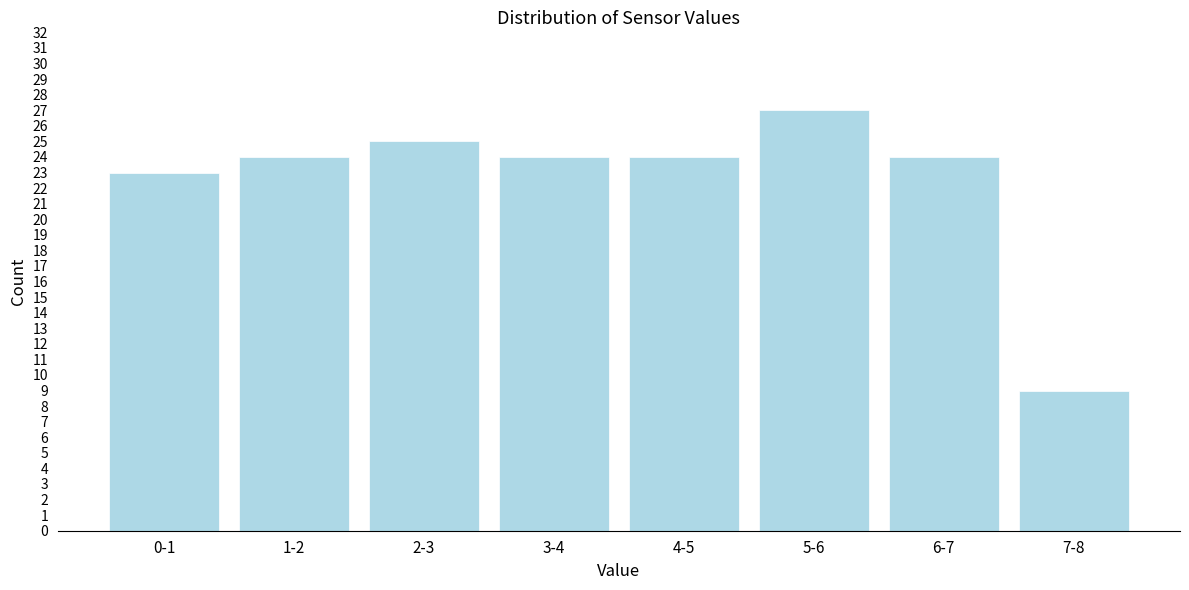

Reading left to right, list all the values displayed in this chart.

0-1=23	1-2=24	2-3=25	3-4=24	4-5=24	5-6=27	6-7=24	7-8=9